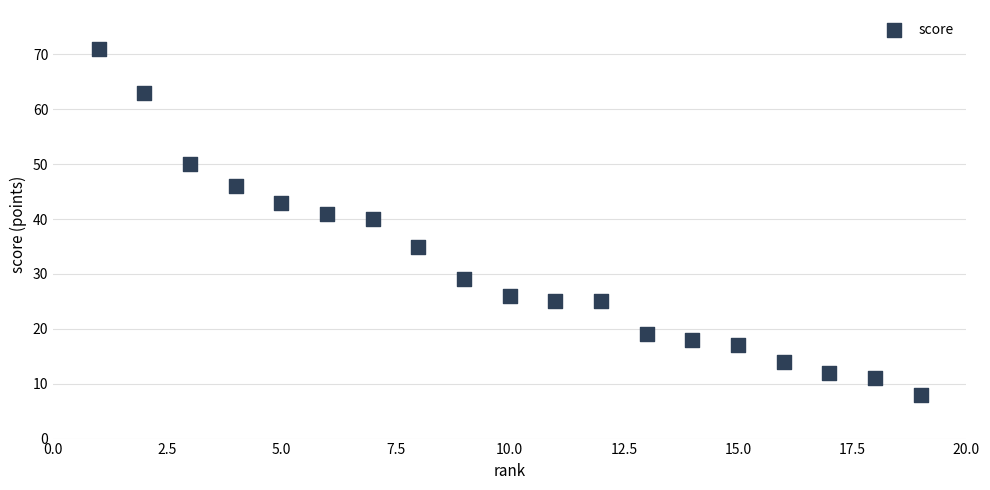

What is the range of Y values (max minus min)?

63